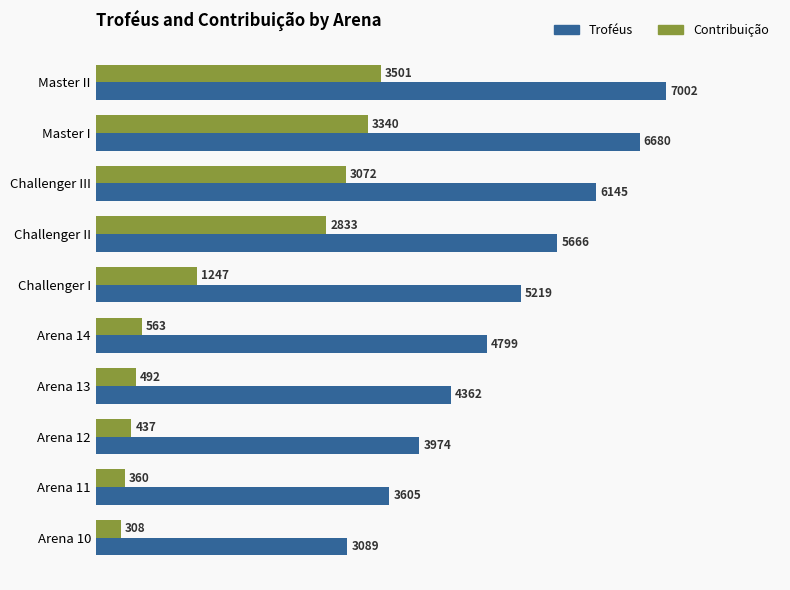

What is the difference between the maximum and minimum values in the Troféus series?

3913